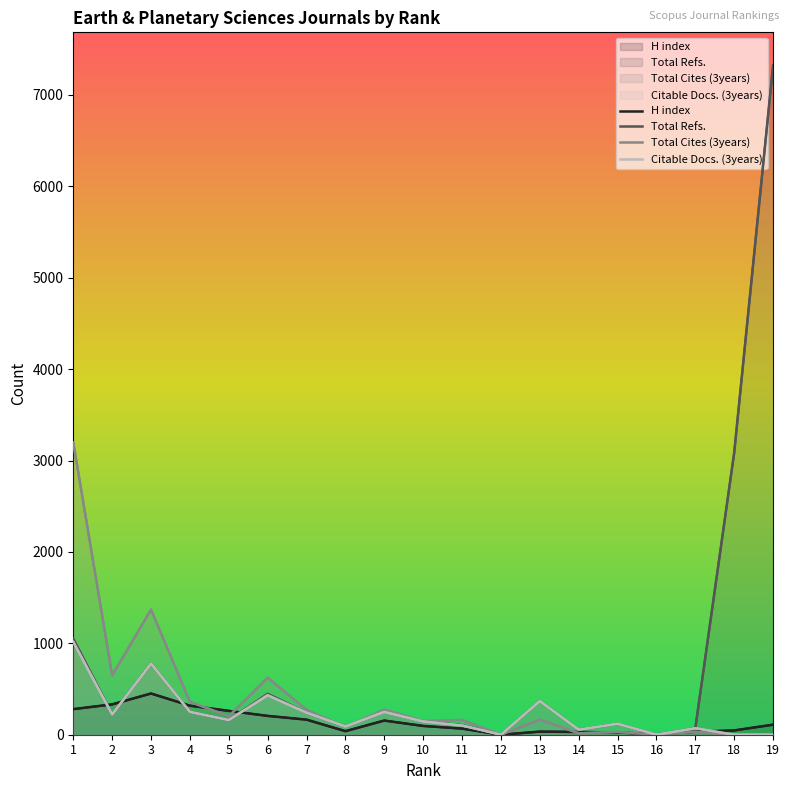

At which category is the sum across all series the highest?

19